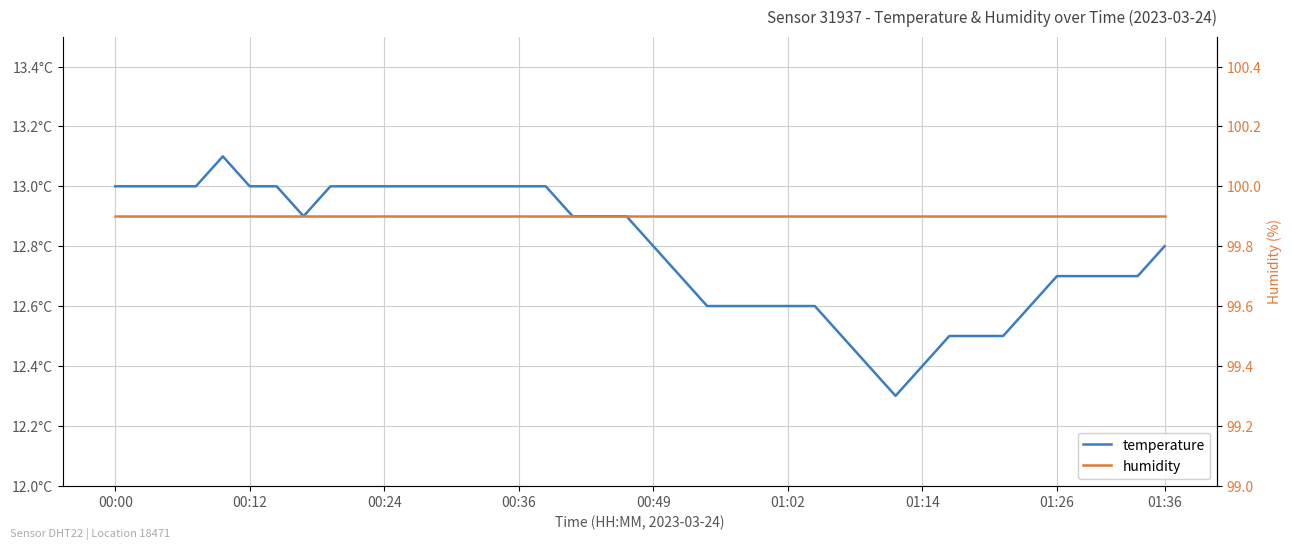

Count the number of data series in this chart.

2